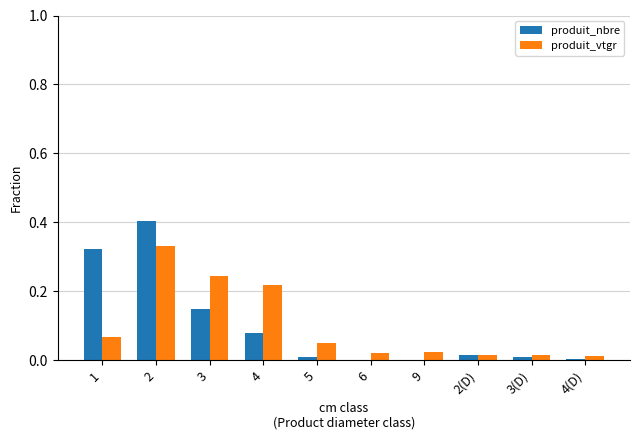

The value of produit_nbre at 4(D) is 0.0. True or false?

True